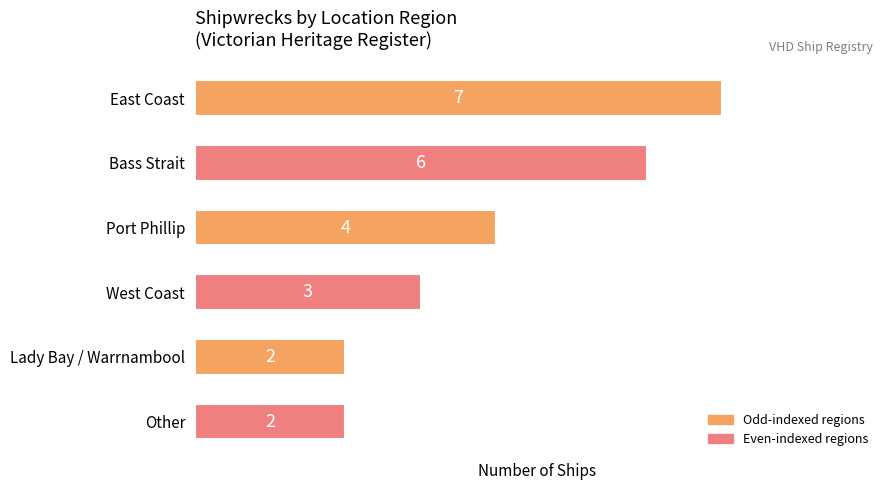

What is the change in value from East Coast to West Coast?

-4